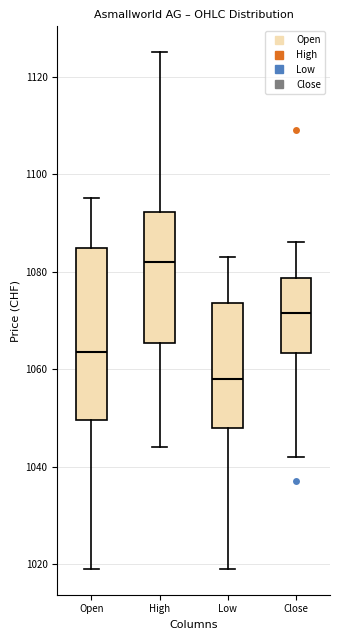

Reading left to right, read every box against the y-axis: the position of its median line, the range the box covers, and the ends of its whiskers. The values are not printed on the chart, so give them approximately, as read against the axis.

Open: median 1064, box 1050 to 1084, whiskers 1020 to 1096
High: median 1082, box 1066 to 1092, whiskers 1044 to 1126
Low: median 1058, box 1048 to 1074, whiskers 1020 to 1084
Close: median 1072, box 1064 to 1078, whiskers 1042 to 1086